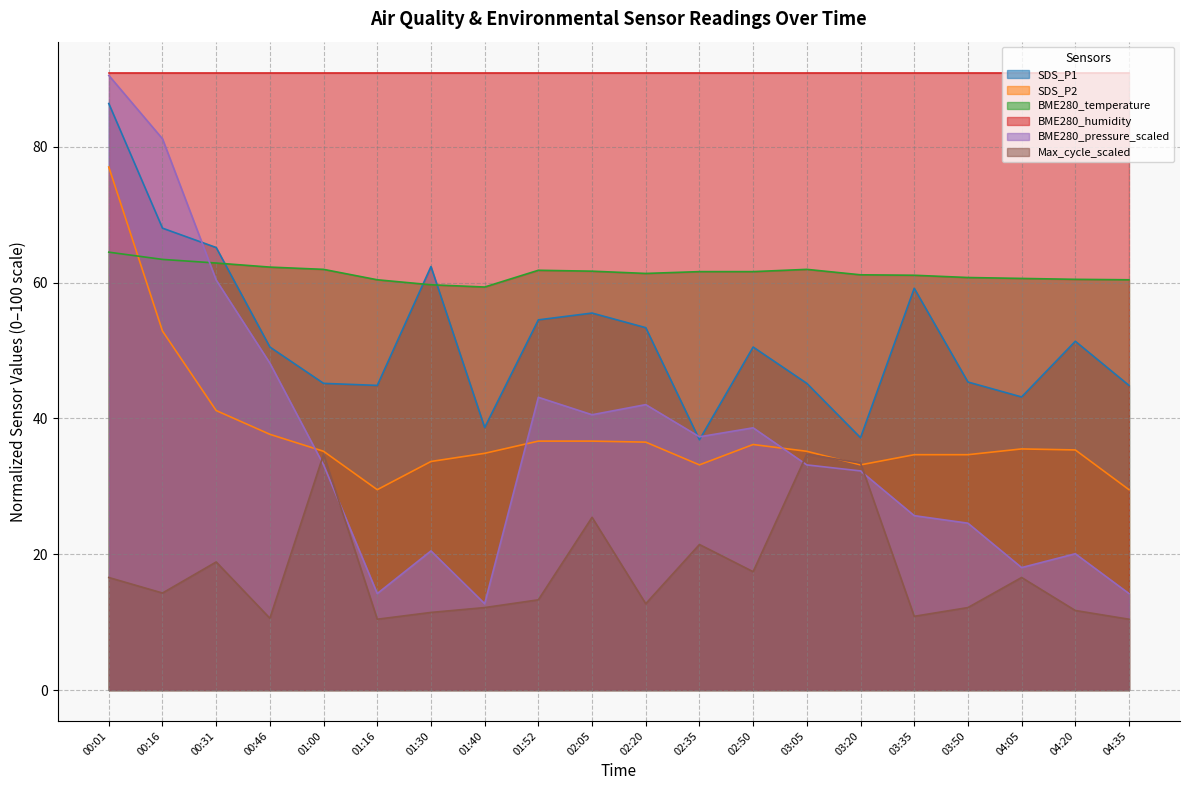

List the labels in order of BME280_pressure_scaled value, largest first.

00:01, 00:16, 00:31, 00:46, 01:52, 02:20, 02:05, 02:50, 02:35, 01:00, 03:05, 03:20, 03:35, 03:50, 01:30, 04:20, 04:05, 01:16, 04:35, 01:40